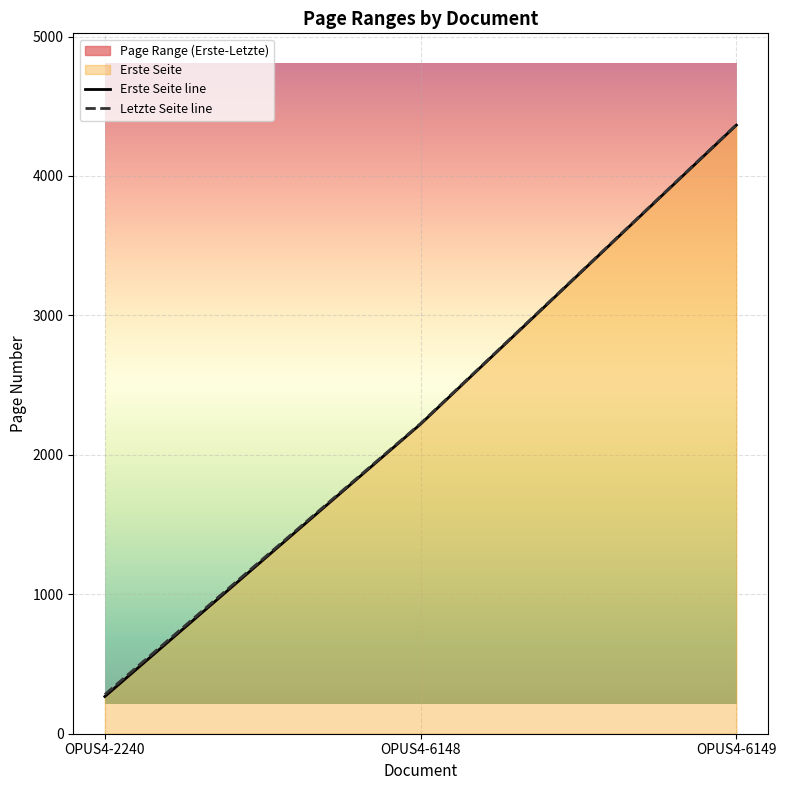

Does the chart display data point markers on the line(s)?

No